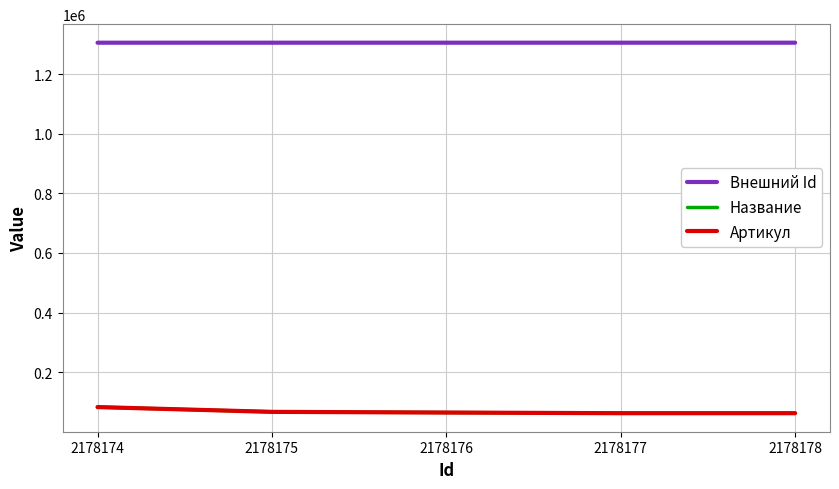

True or false: Внешний Id and Название intersect in this chart.

False